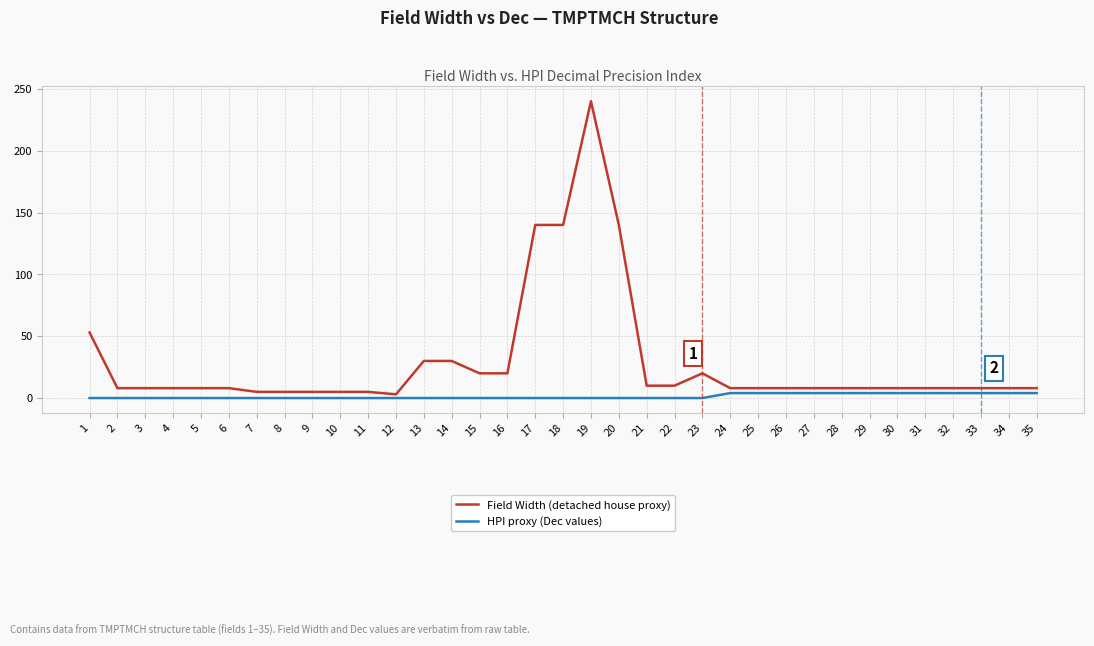

Which series has the widest spread of values?

Field Width (detached house proxy)